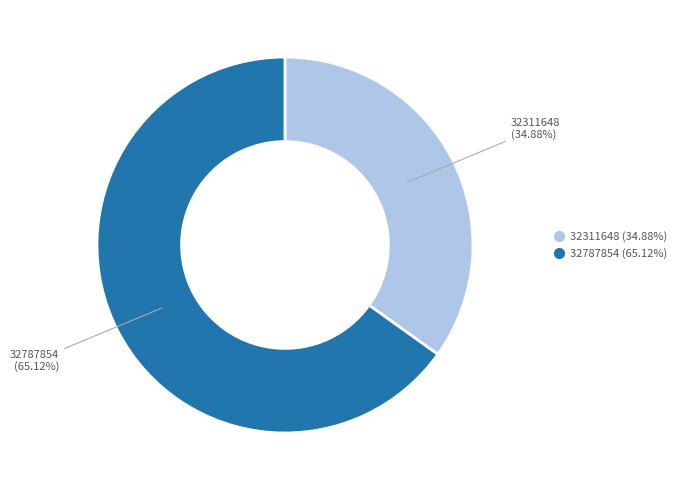

How many slices are in this pie chart?

2